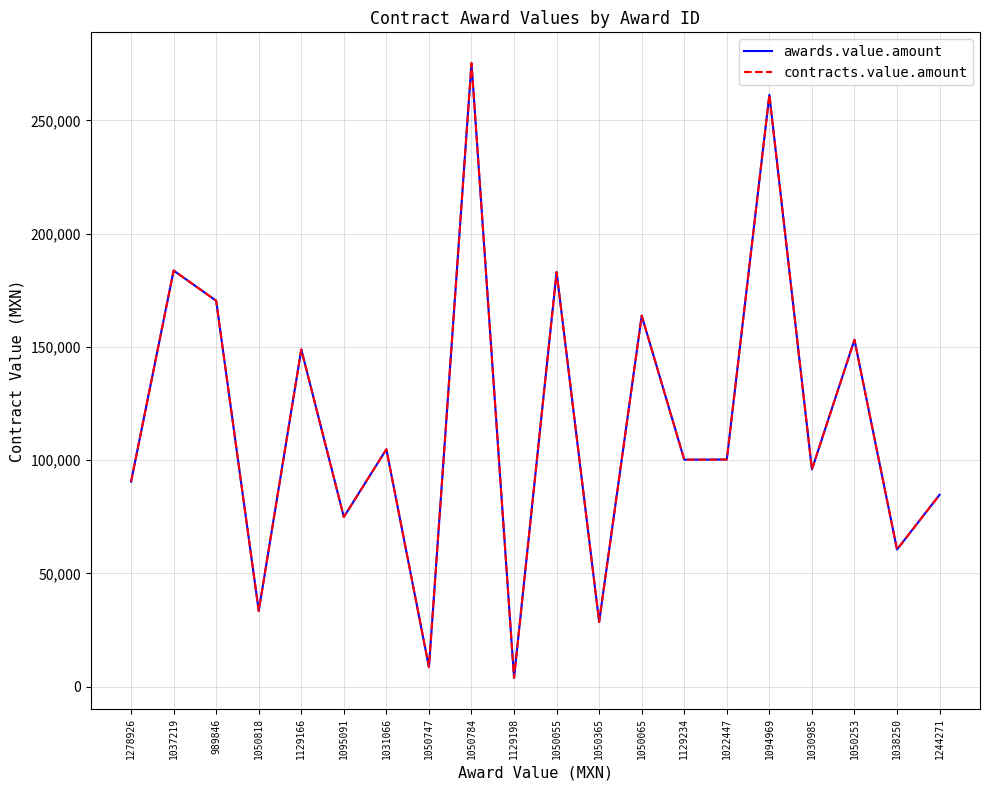

At which label is contracts.value.amount closest to 139583?

1129166